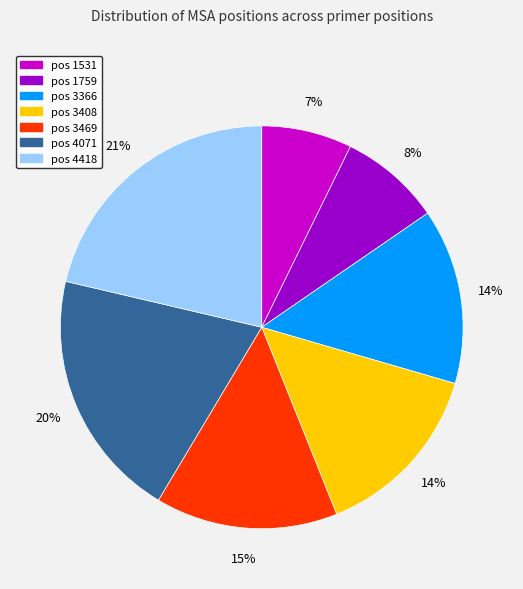

Does any single category account for the majority?

No